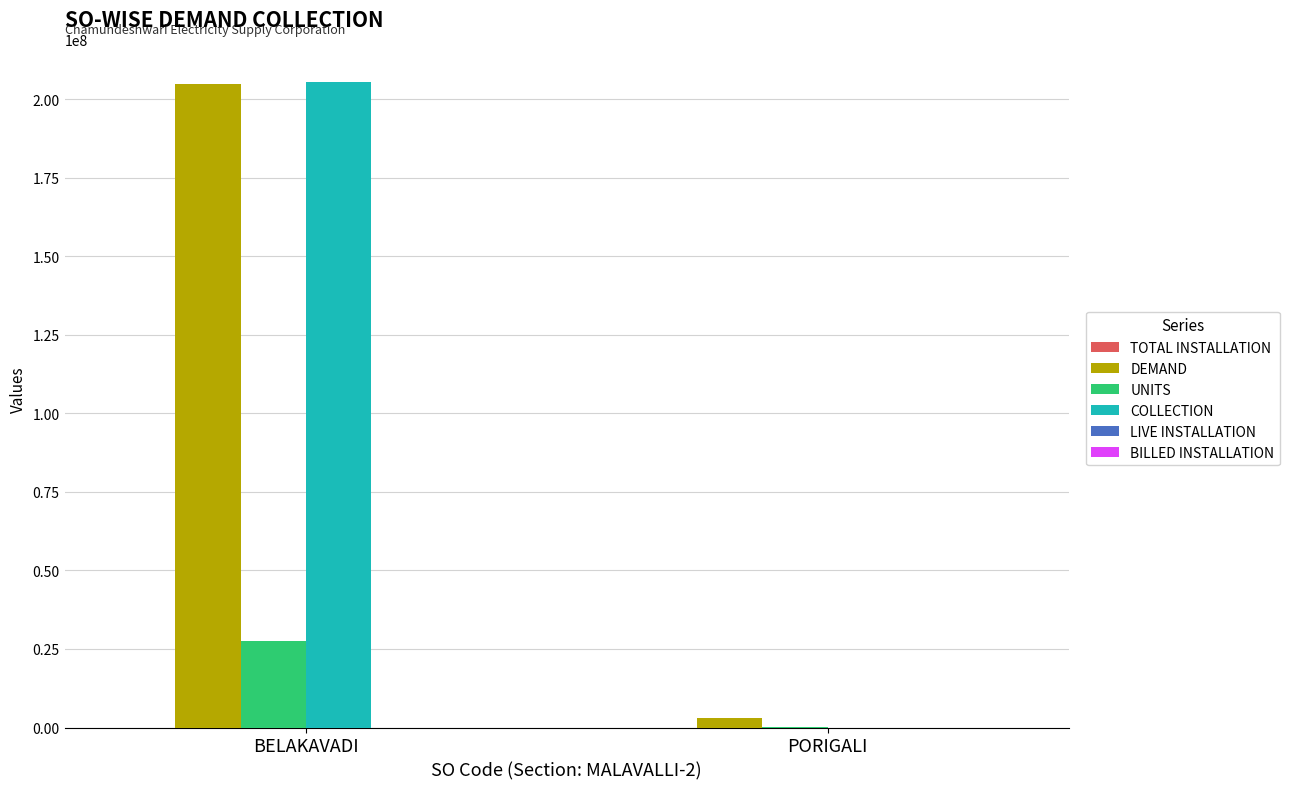

Which series changed the most between BELAKAVADI and PORIGALI?

COLLECTION